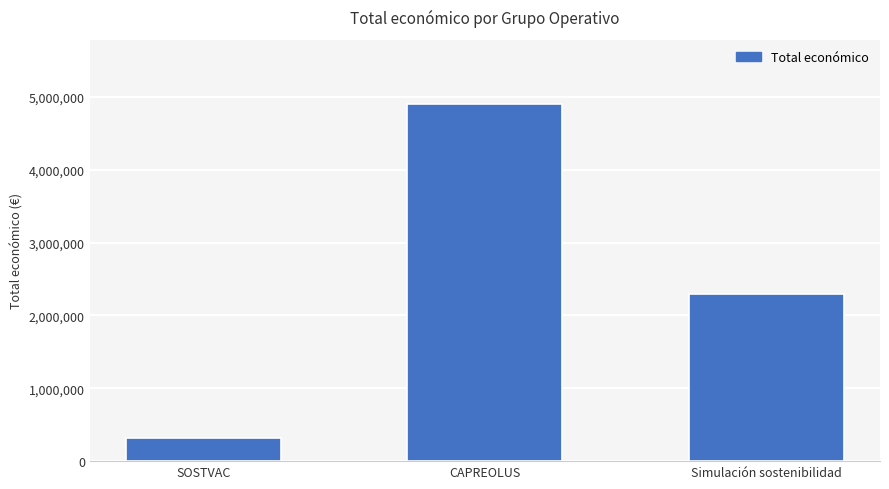

Reading right to left, what are all the values shown in this chart?

2296067	4902645	311553